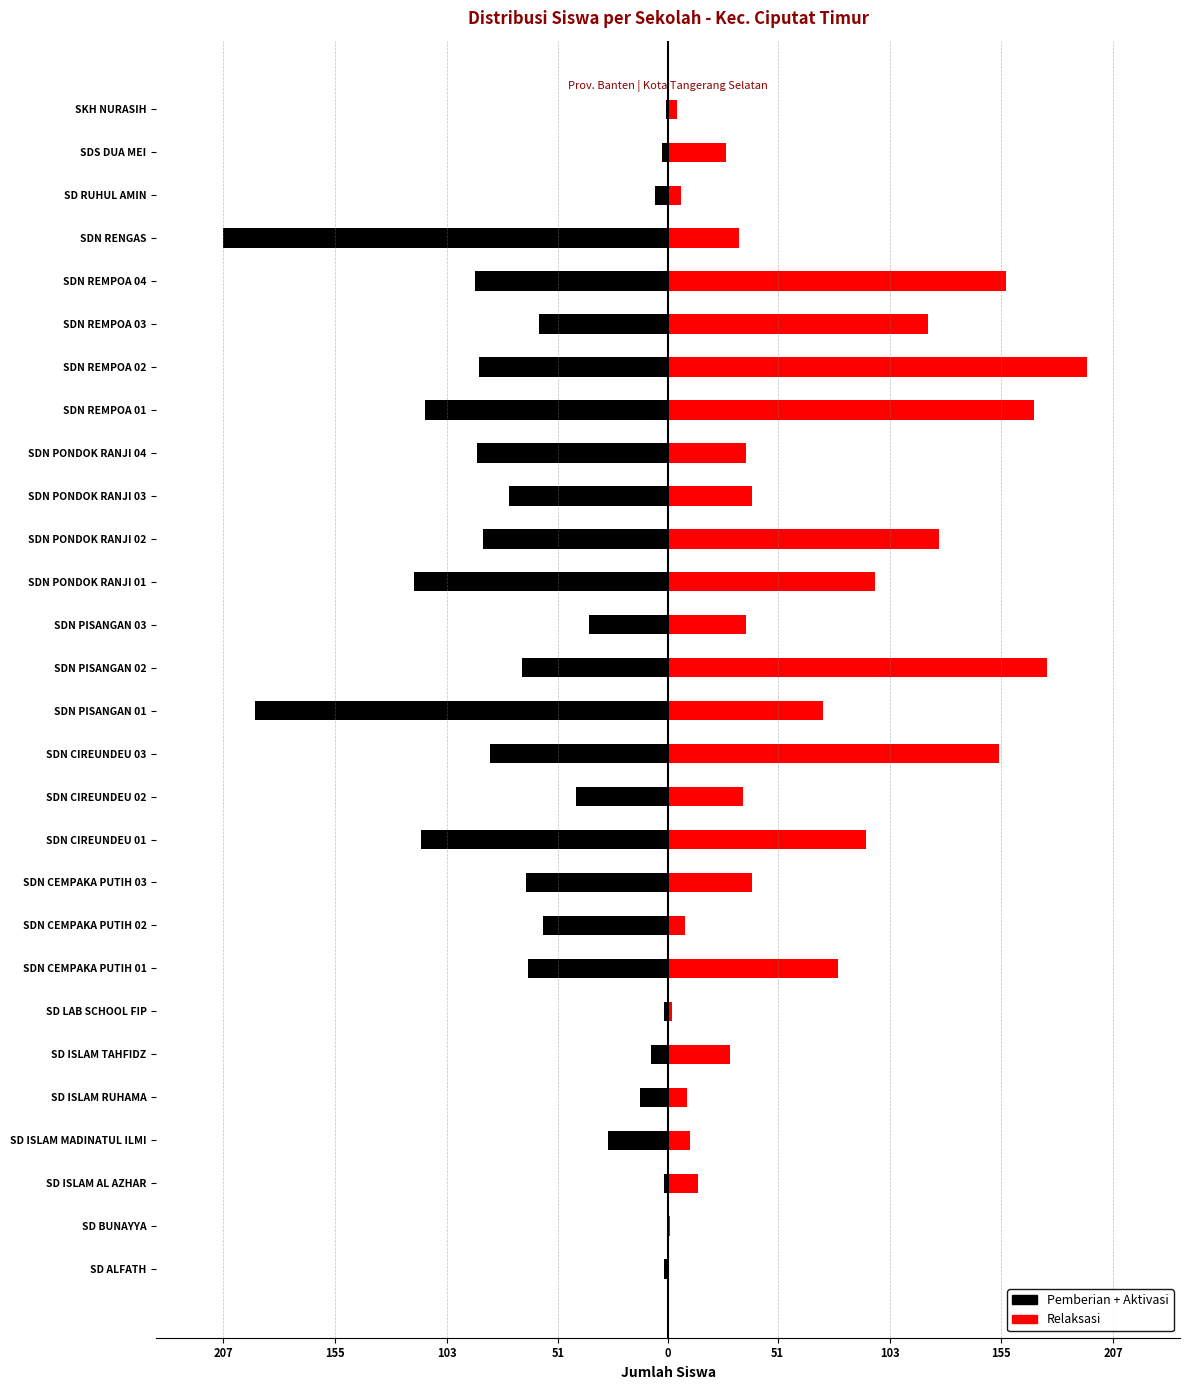

True or false: Relaksasi has a value of 12 at SD ISLAM RUHAMA.

False